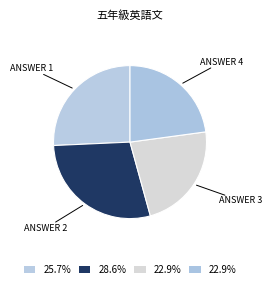

How many segments does this pie chart have?

4